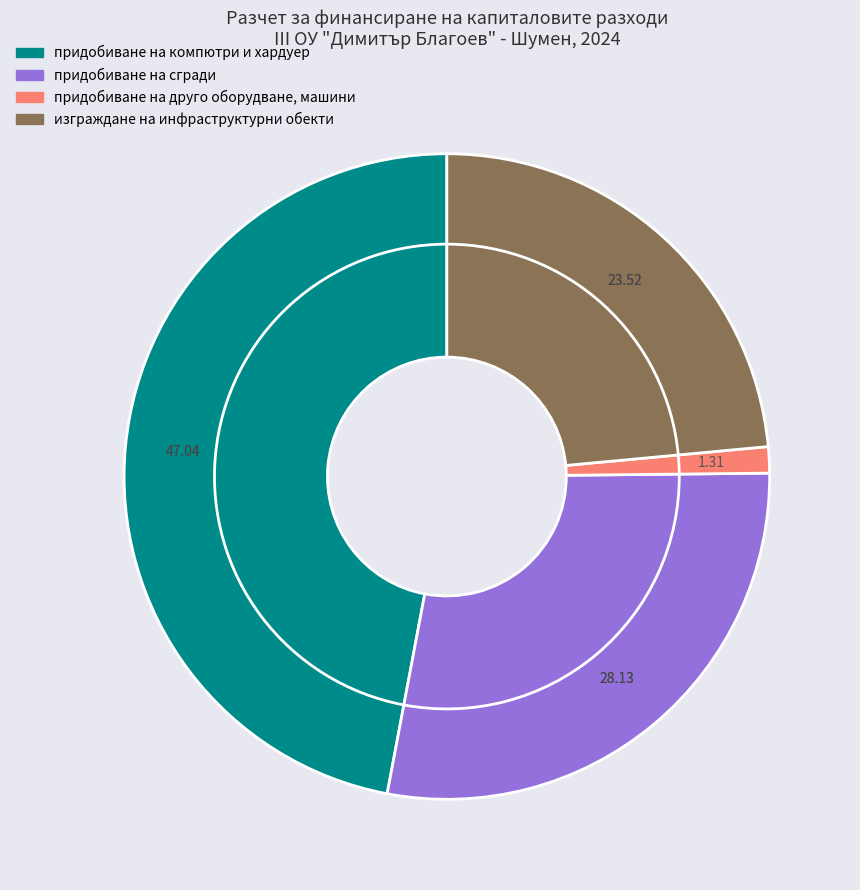

Does изграждане на инфраструктурни обекти account for over 50% of the chart?

No